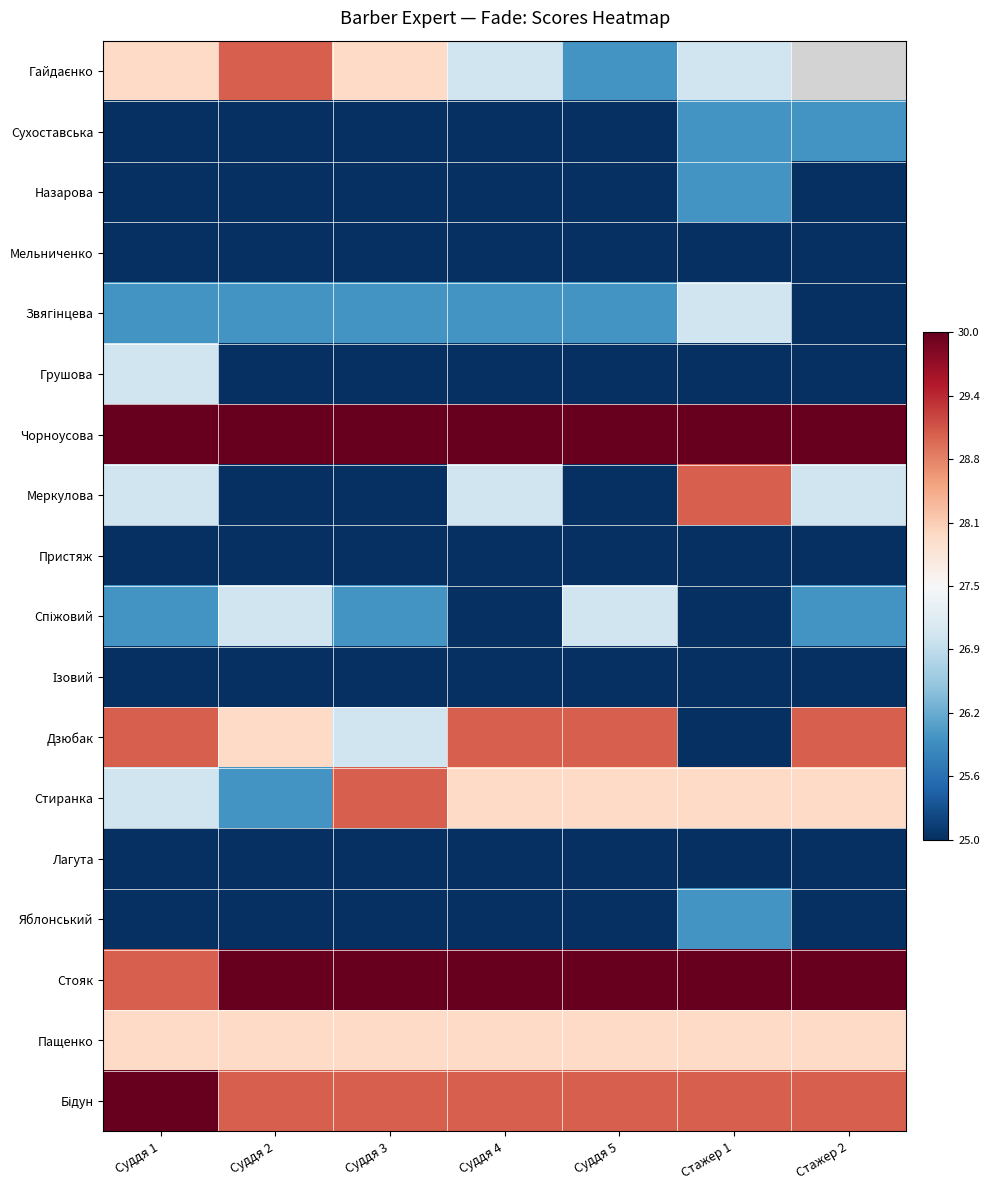

True or false: Дзюбак has a value of 0.4 at Суддя 4.

False